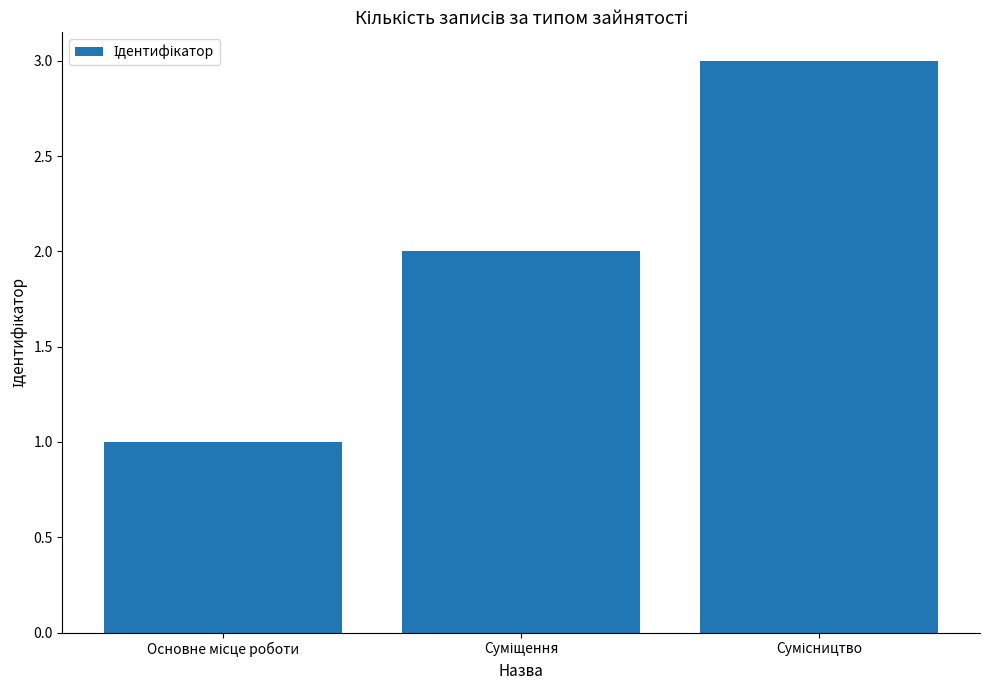

What is the sum of all values?

6